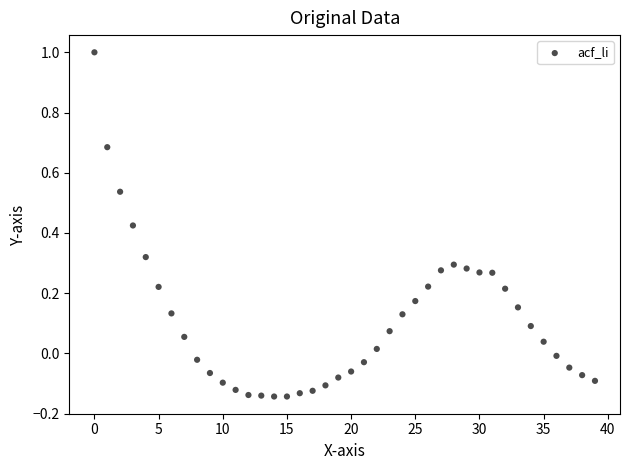

What is the range of Y values (max minus min)?

1.1